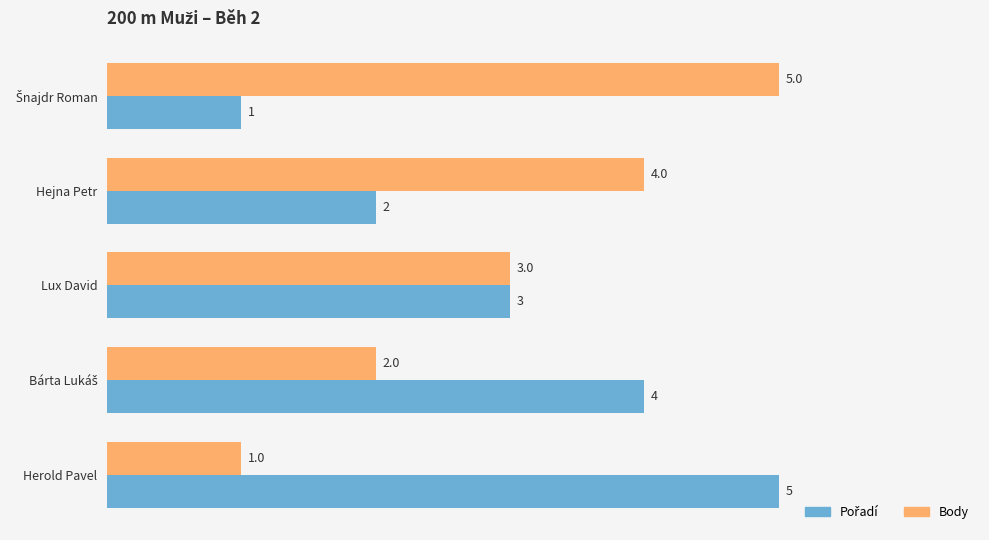

Count the Body values in the range 2 to 4.

3